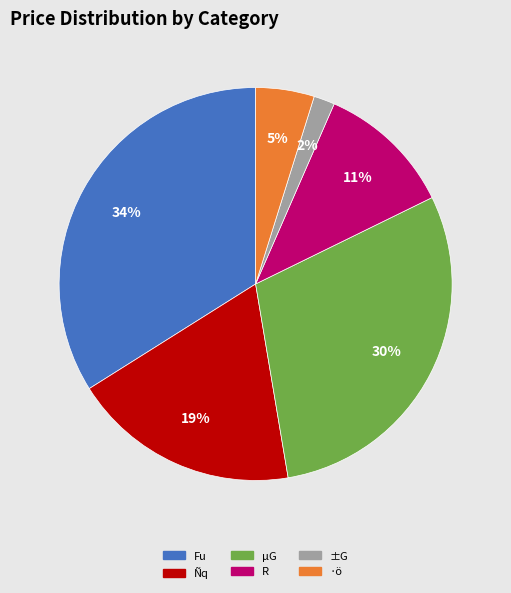

Count the number of slices in the pie.

6